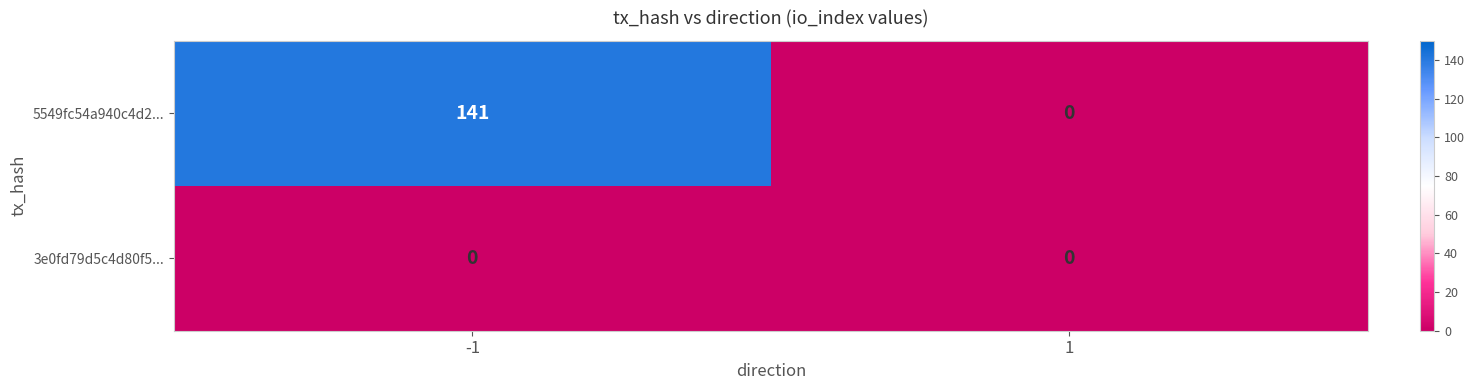

Reading left to right, what are all the values shown in this chart?

5549fc54a940c4d2...: -1=141	1=0
3e0fd79d5c4d80f5...: -1=0	1=0